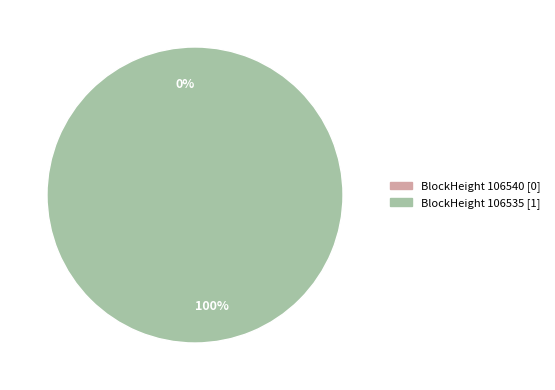

Rank the categories by value from highest to lowest.

106535, 106540